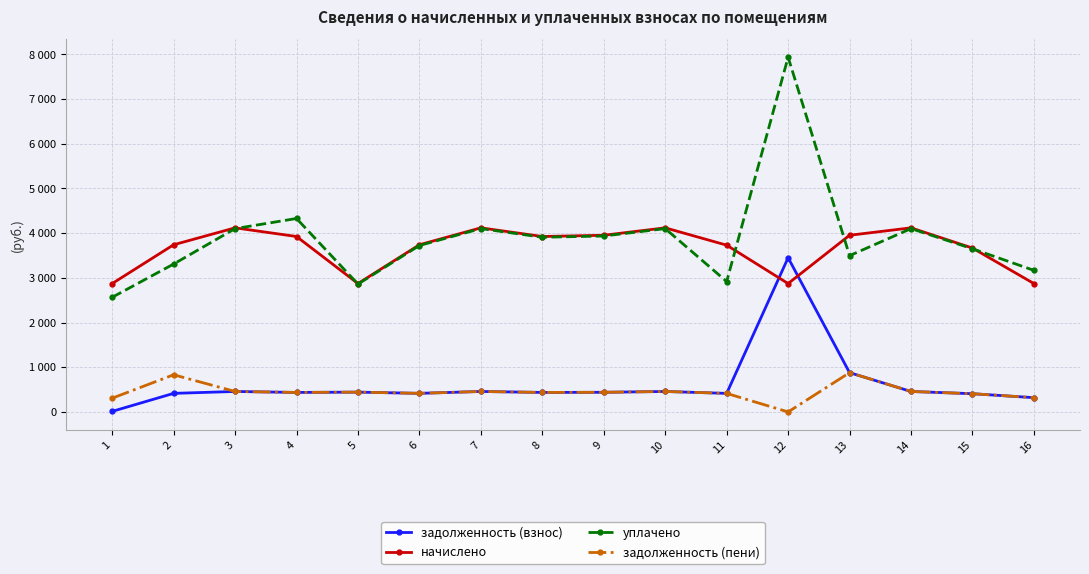

True or false: задолженность (пени) and задолженность (взнос) cross at least once.

False